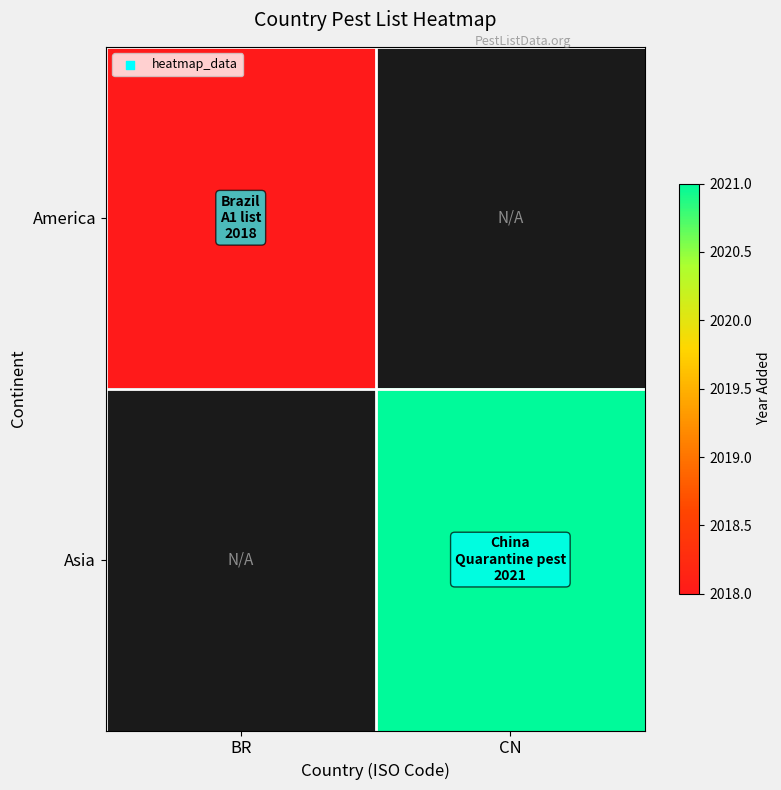

At which label does Asia reach its peak?

BR